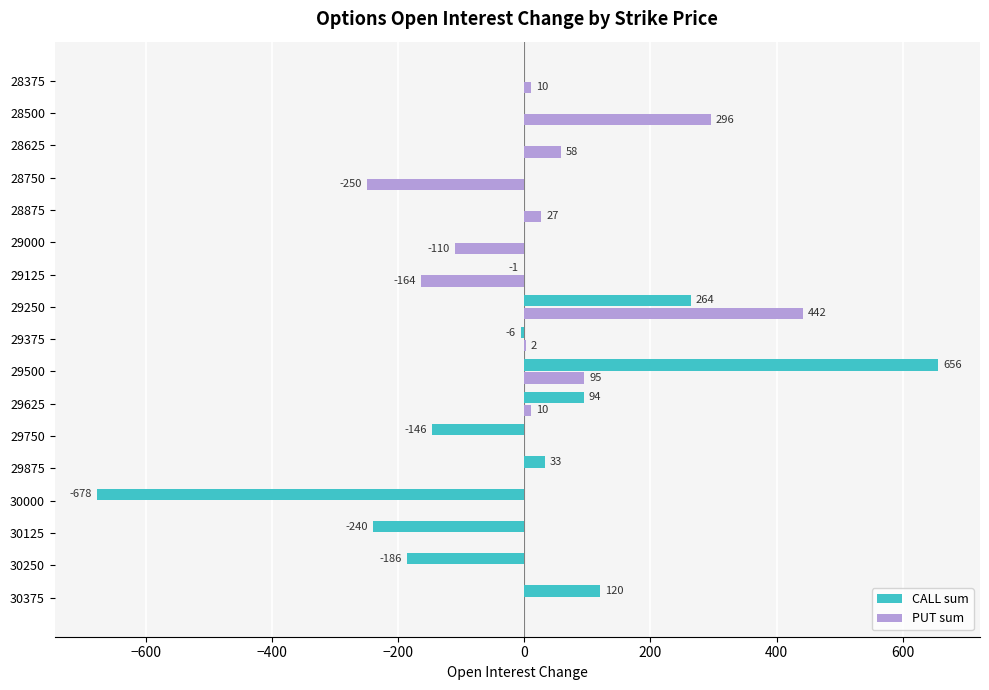

The PUT sum series shows -69 at 28750. True or false?

False